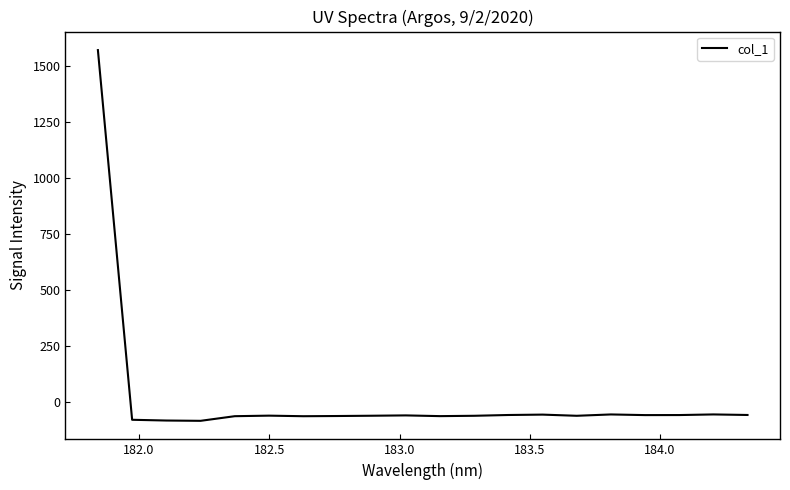

What is the smallest value displayed?

-84.3